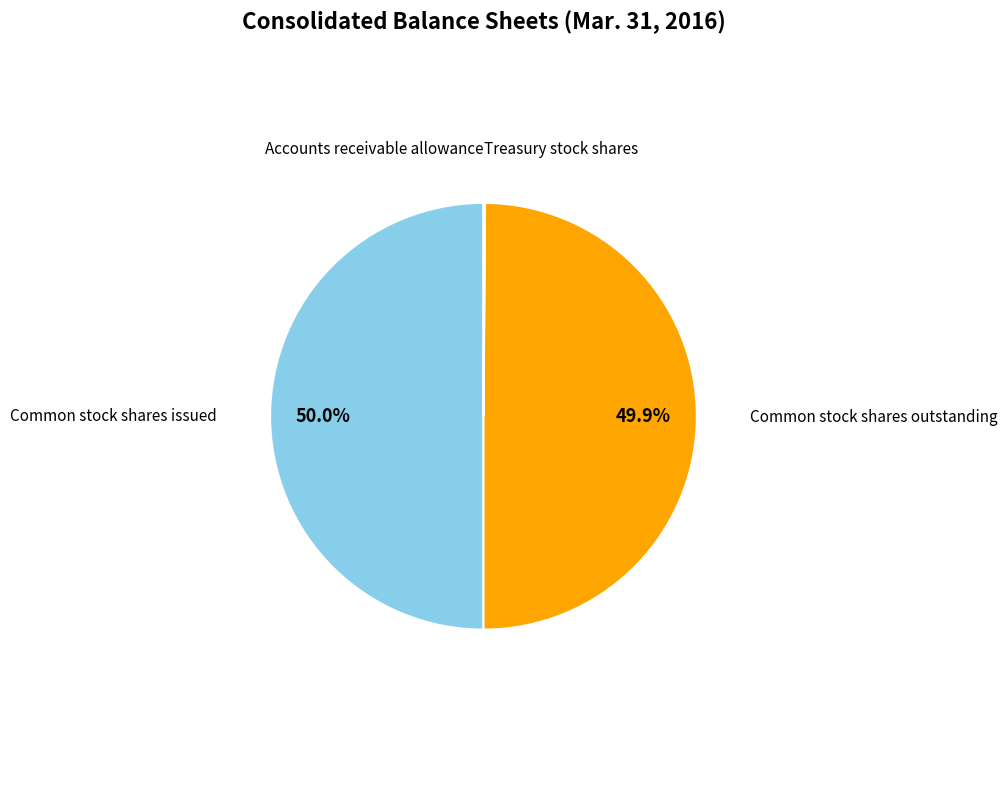

What percentage is NOT represented by Common stock shares issued?

50.0%